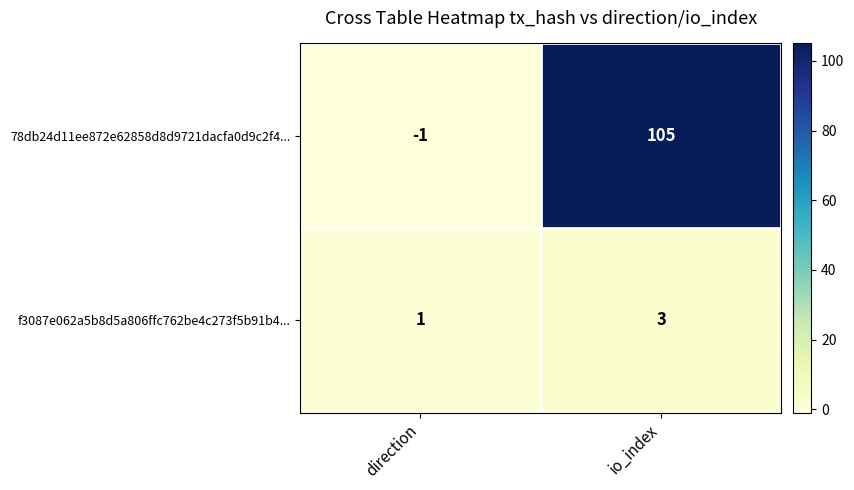

The f3087e062a5b8d5a806ffc762be4c273f5b91b4... series shows 0 at direction. True or false?

False